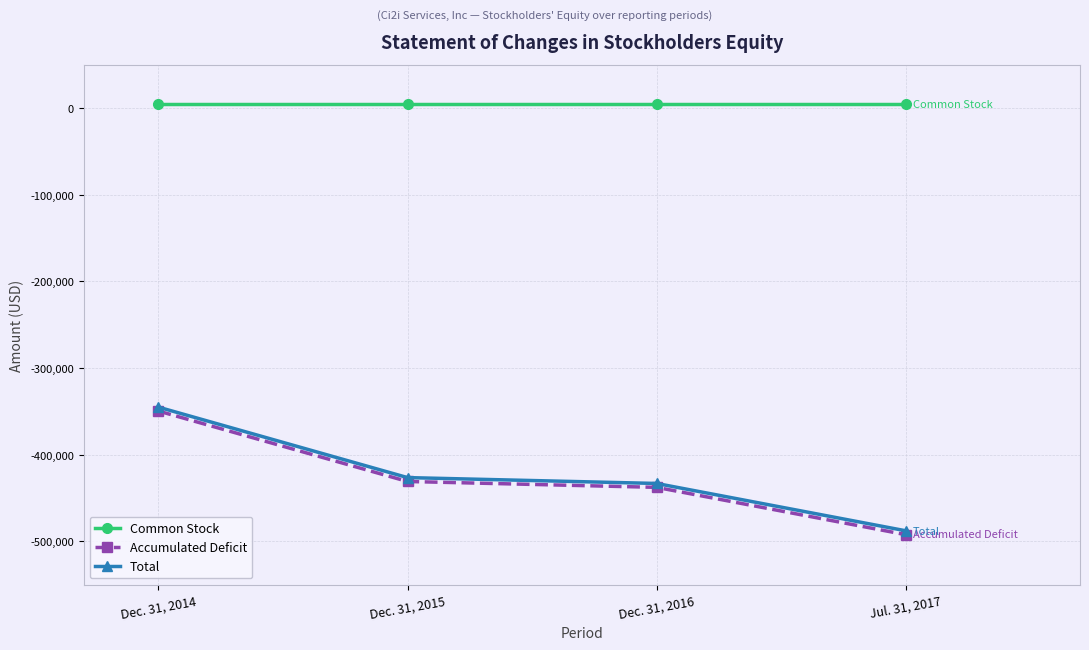

The value of Total at Dec. 31, 2014 is -345159. True or false?

True